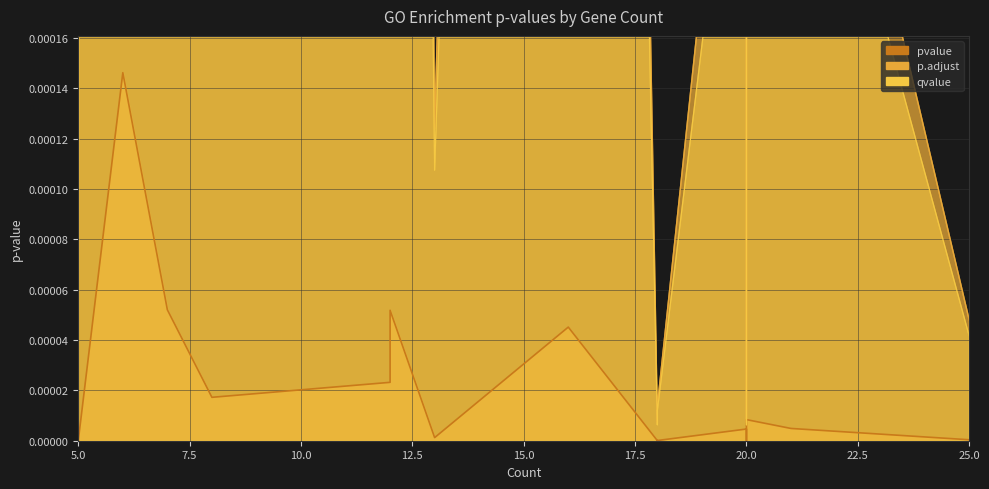

How many series are shown in this chart?

3